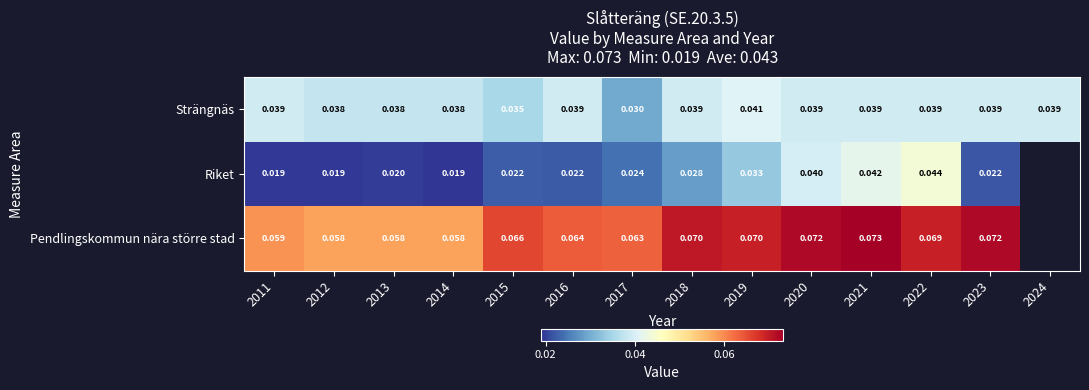

Is the value of Pendlingskommun nära större stad at 2020 greater than the value of Riket at 2016?

Yes